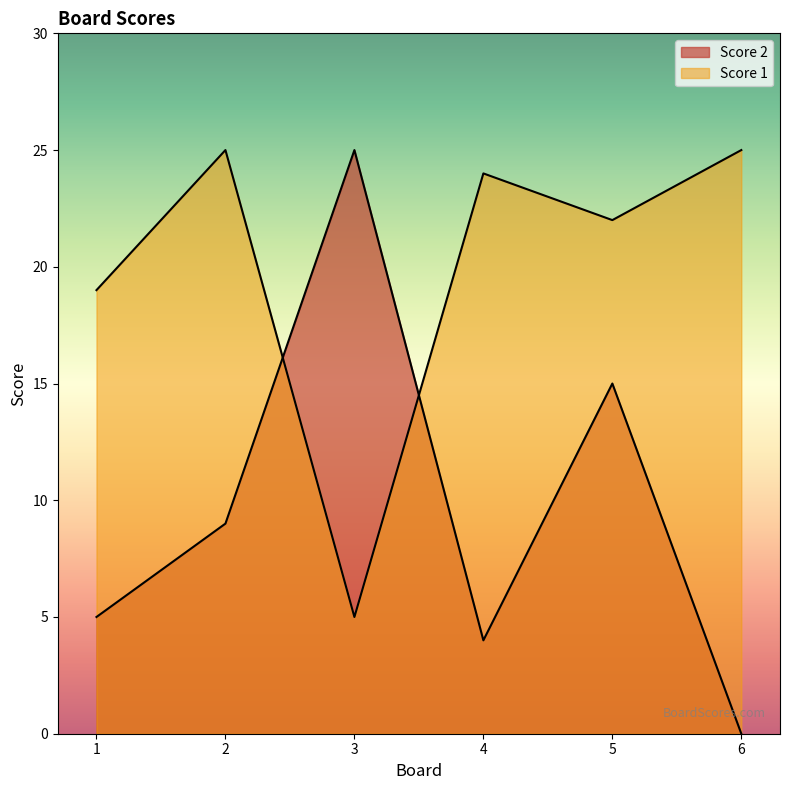

How many intersections are there between Score 2 and Score 1?

2